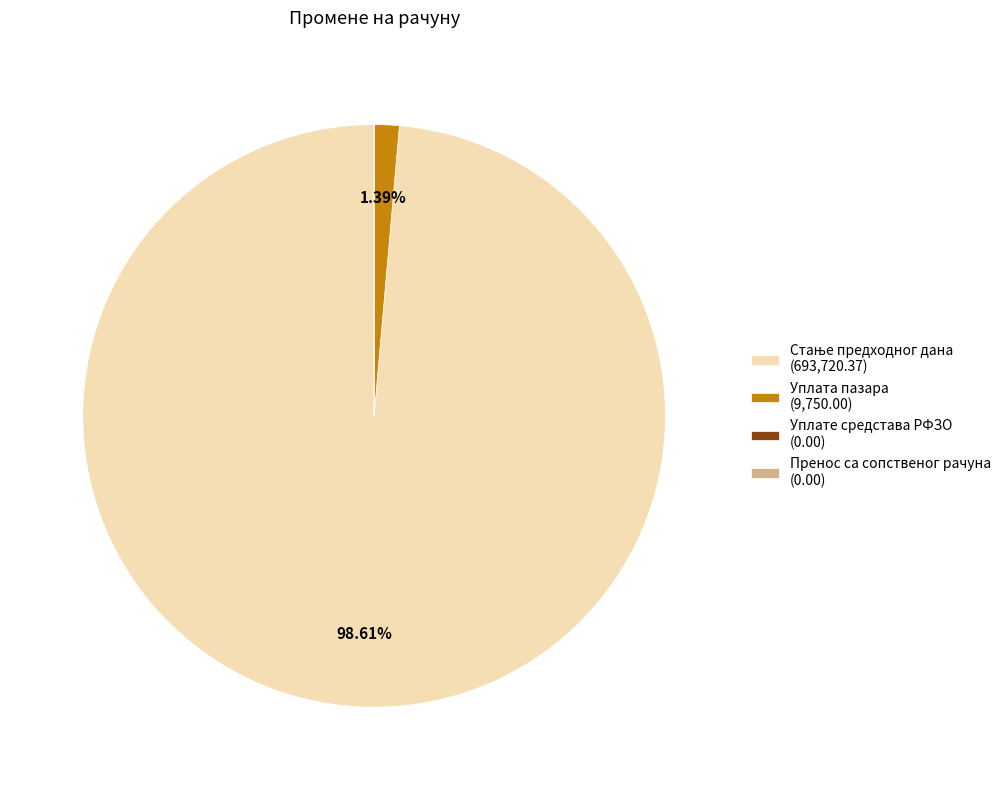

Is there any slice that represents more than half of the pie?

Yes